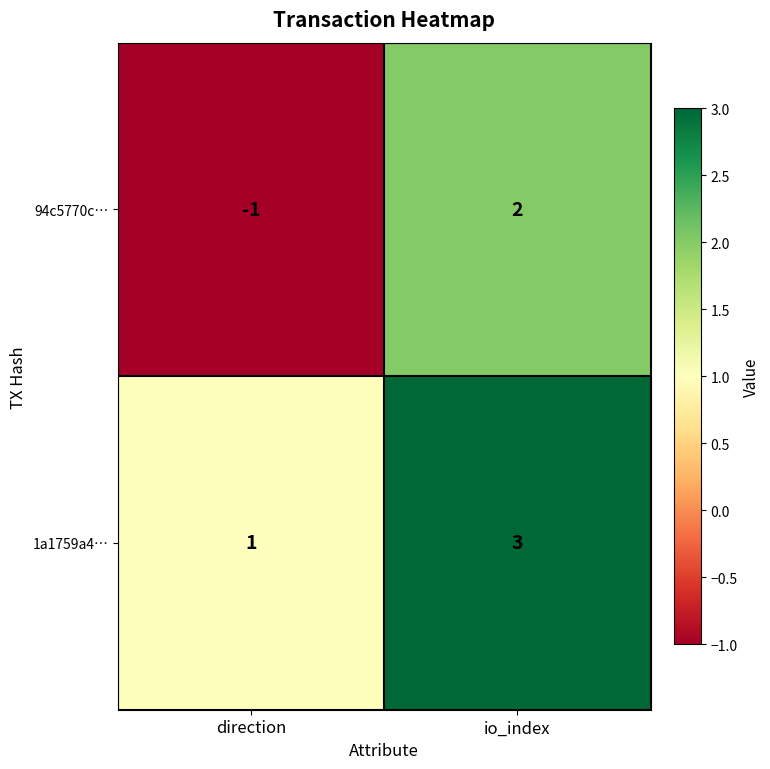

How many distinct data groups are displayed?

2